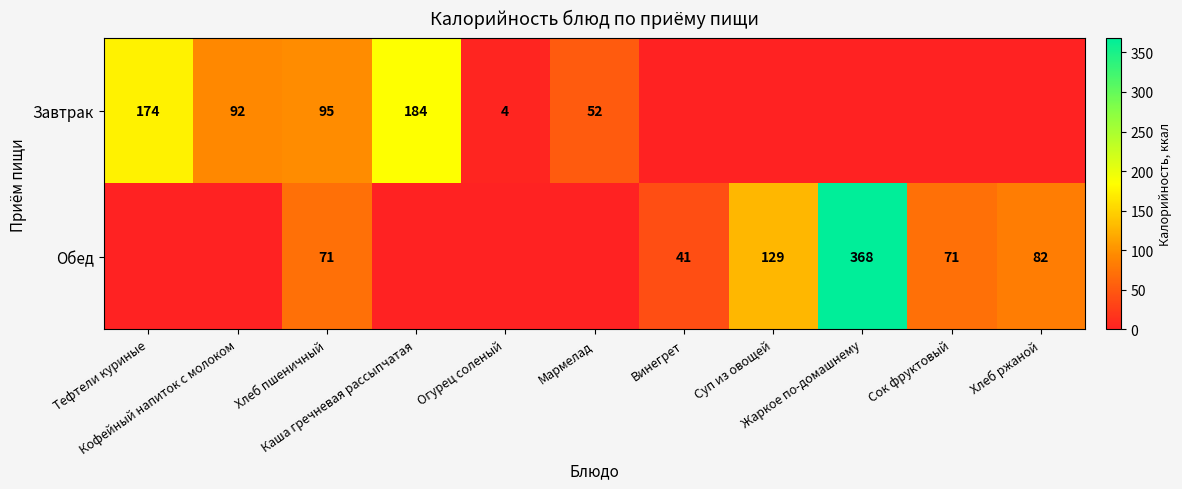

How many data points in row_0 are above 4?

5